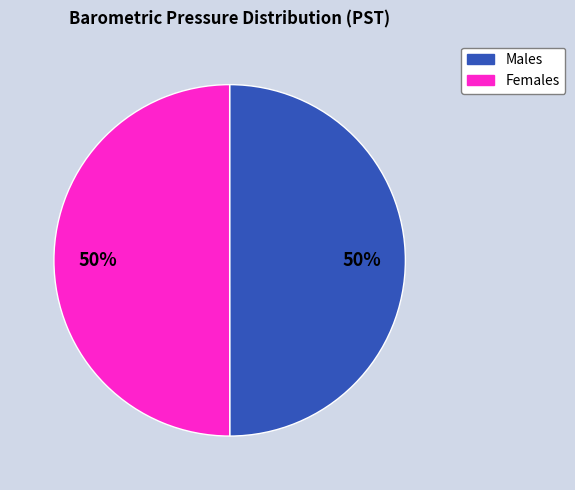

To the nearest percent, what is the average slice percentage?

50%